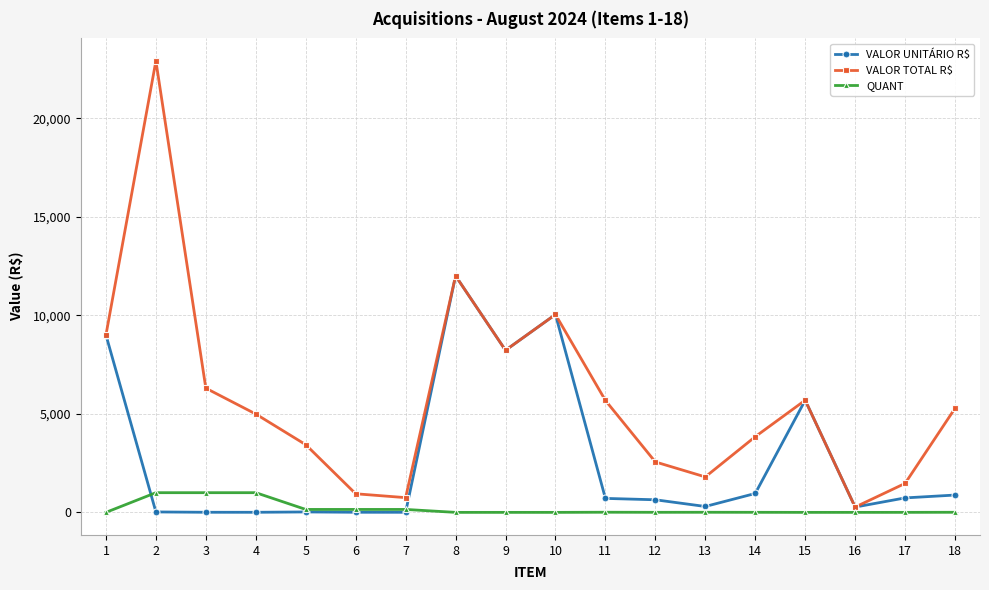

What is the maximum value for QUANT?

1000.0